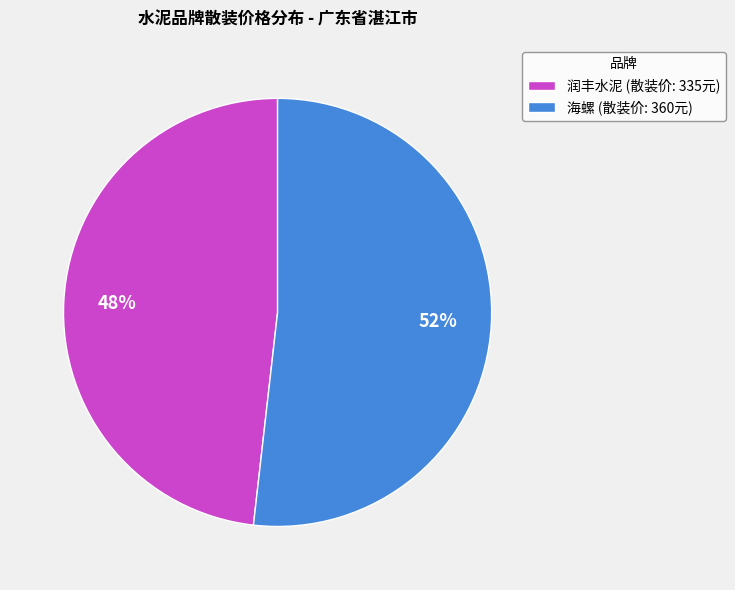

How many segments does this pie chart have?

2